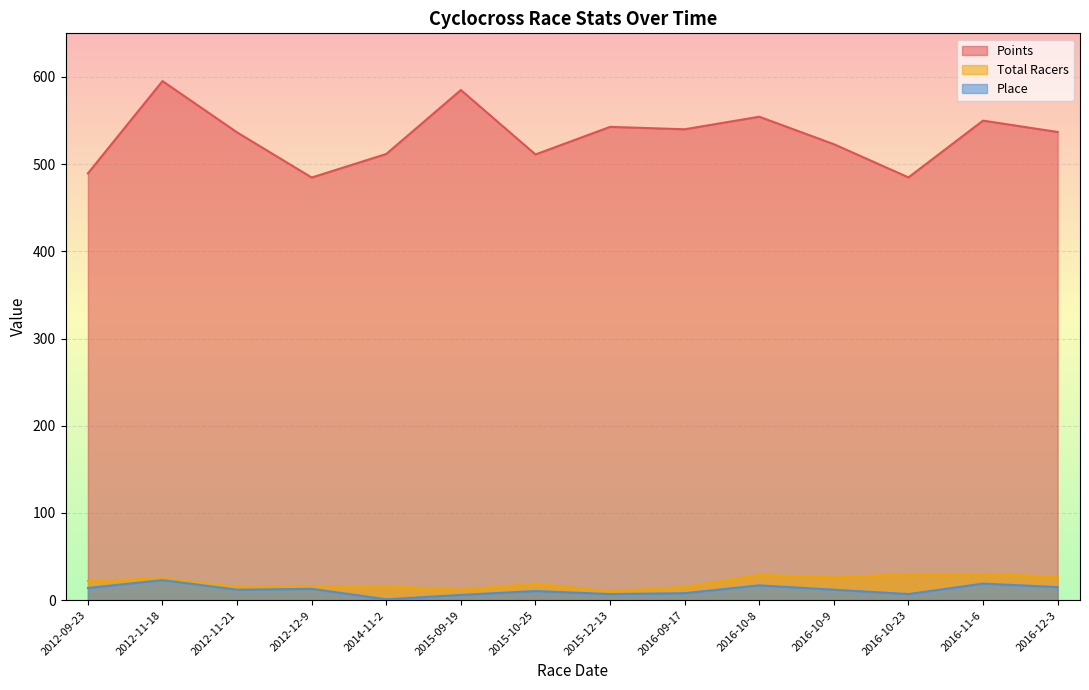

At which label does Place first exceed 12?

2012-09-23